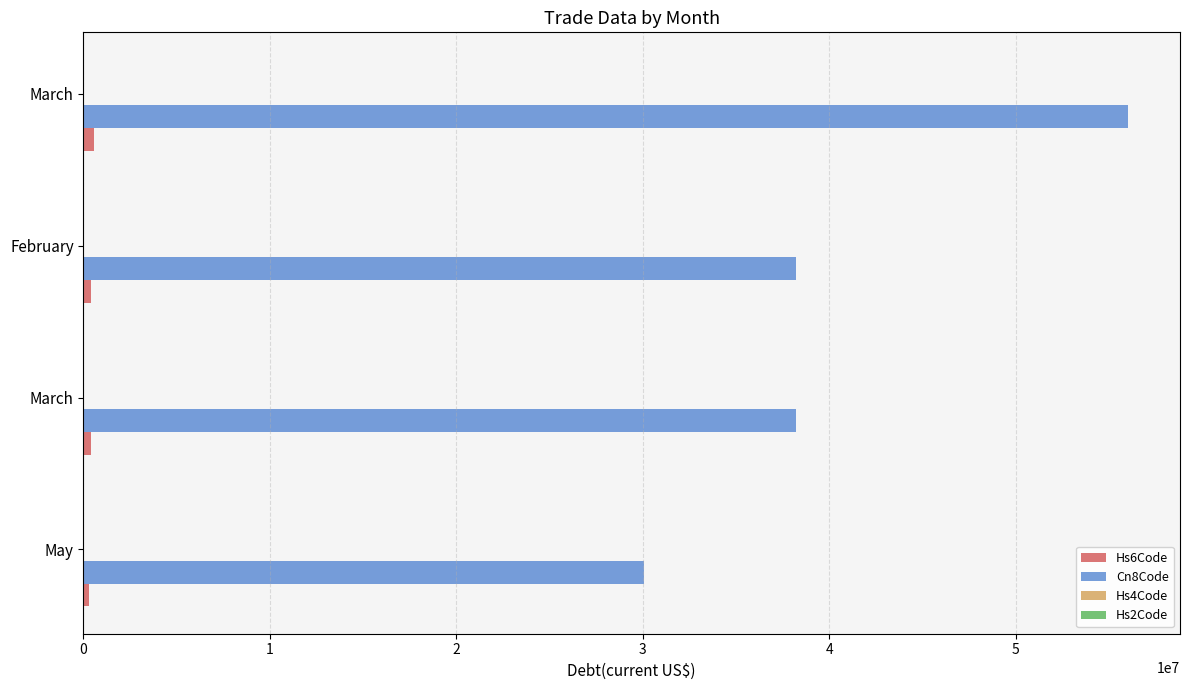

Reading left to right, transcribe all the data shown in this chart.

Hs6Code: 300390	382219	382290	560129
Cn8Code: 30039000	38221900	38229000	56012900
Hs4Code: 3003	3822	3822	5601
Hs2Code: 30	38	38	56